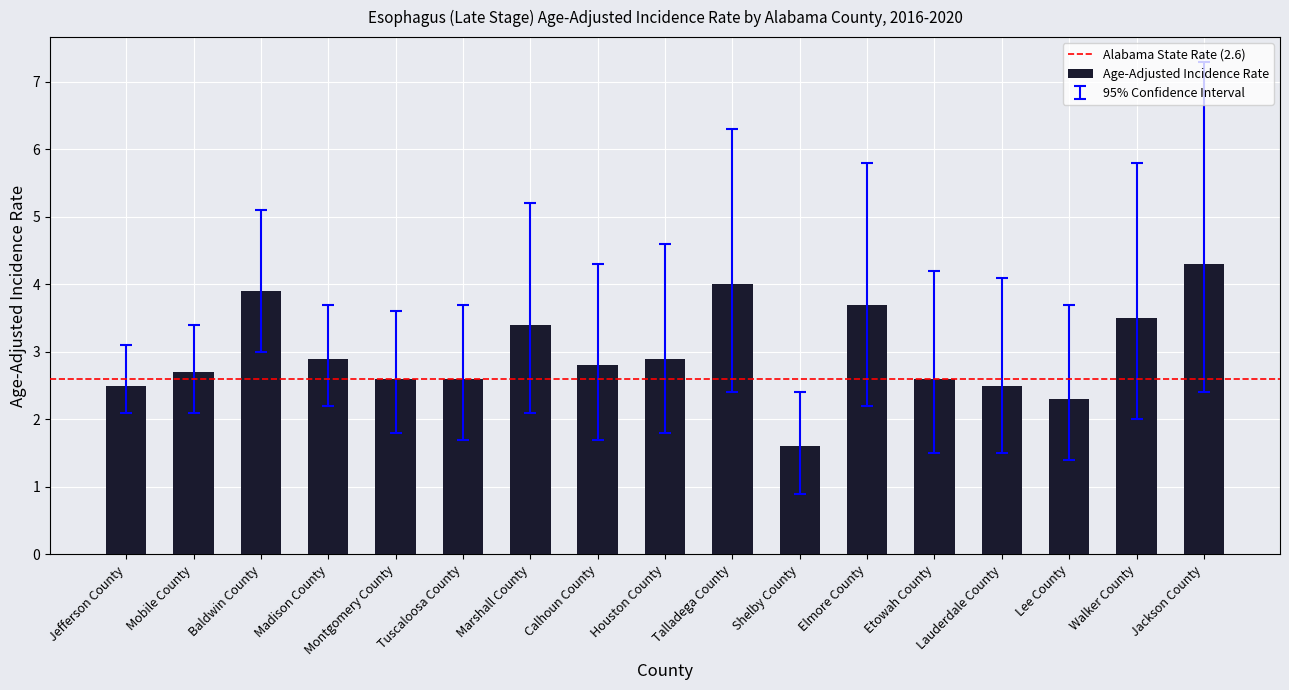

Is it true that the value at Mobile County is 2.7?

True